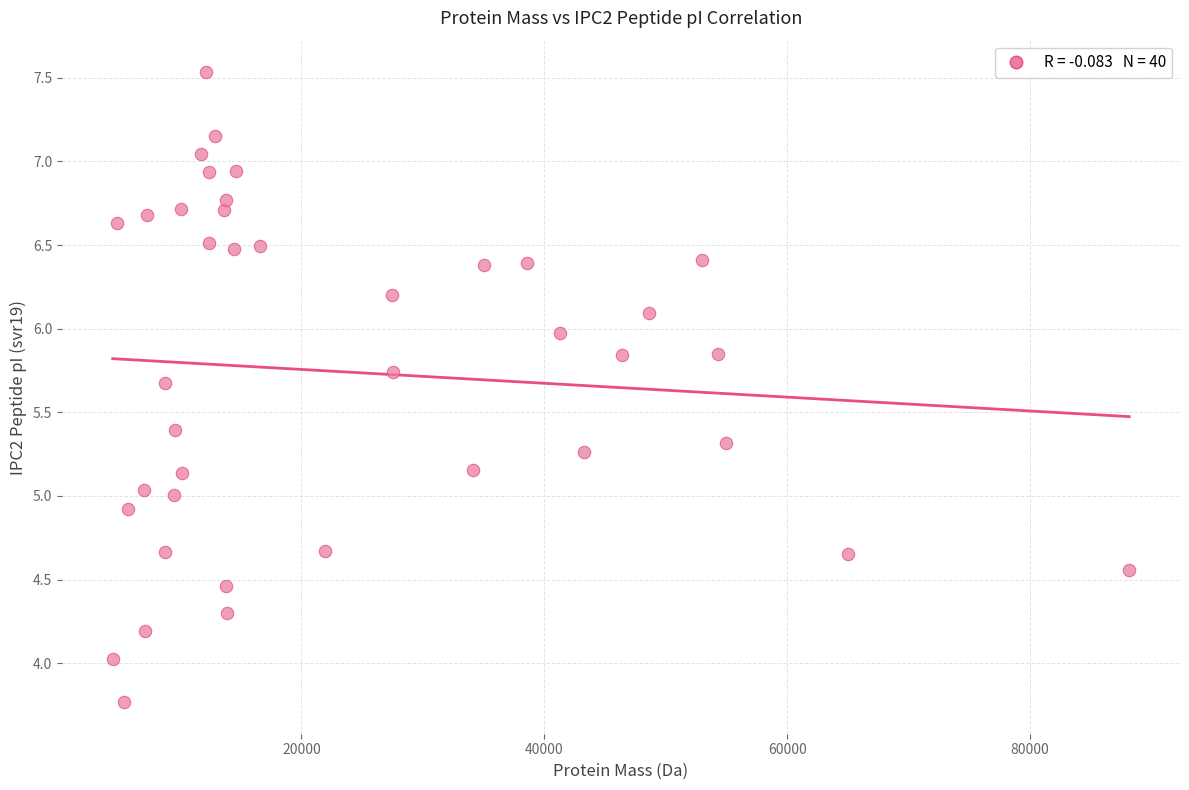

What is the range of Y values (max minus min)?

3.8